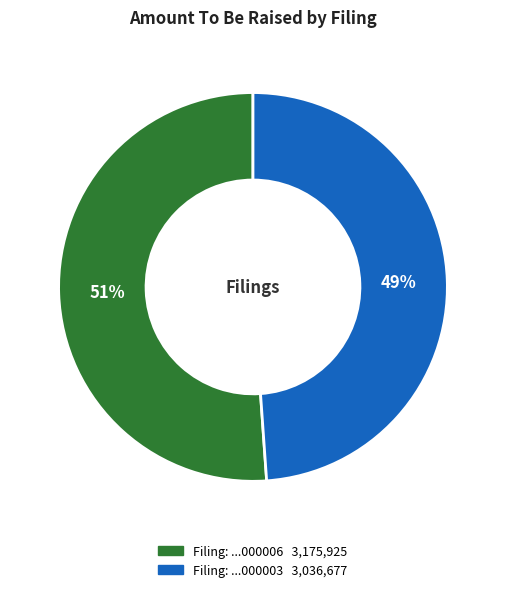

How many segments does this pie chart have?

2